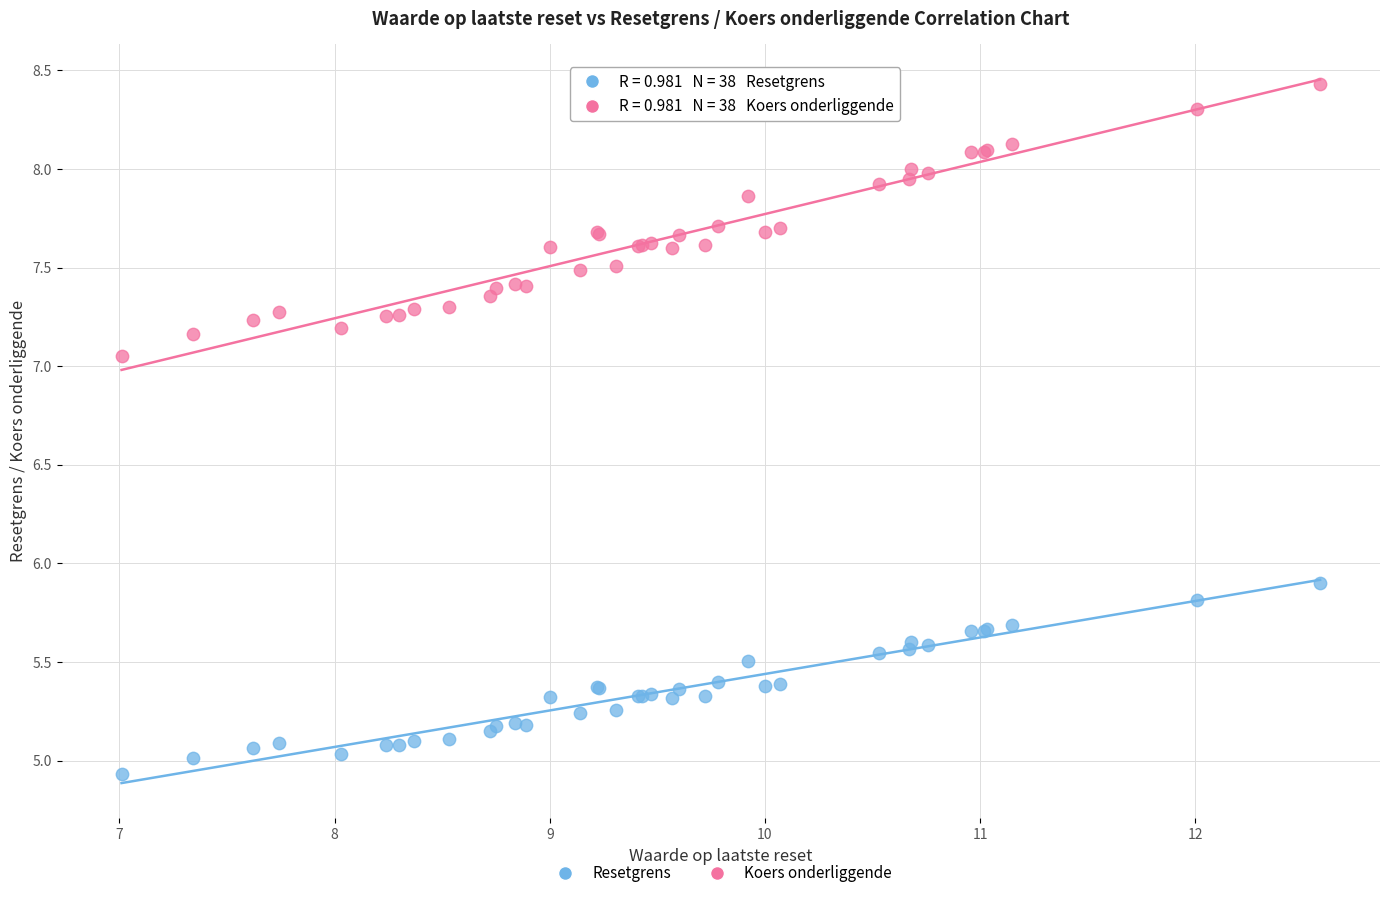

Across all series, what Y value is closest to 6?

5.9